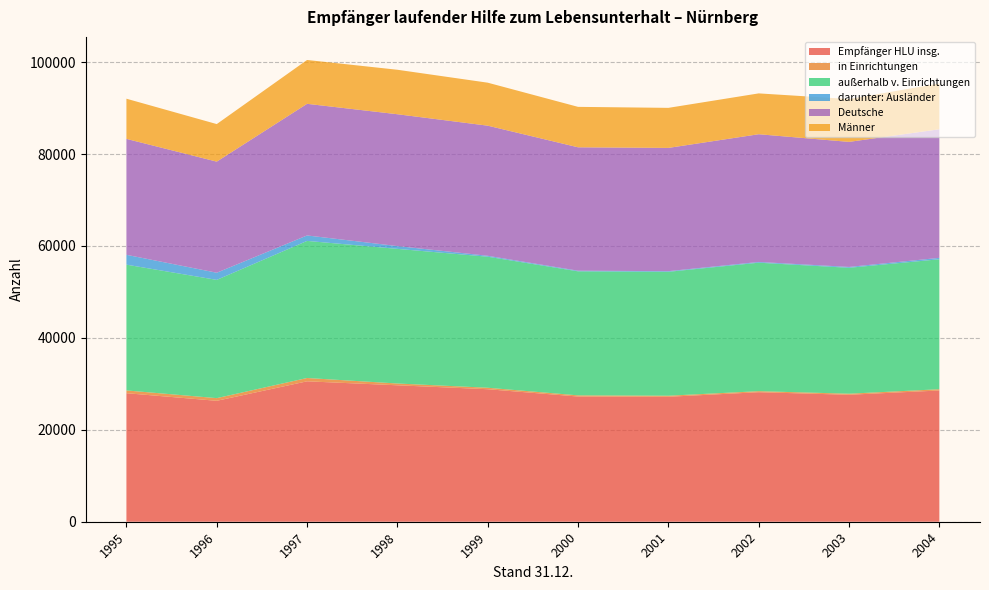

Reading right to left, list all the values displayed in this chart.

Empfänger HLU insg.: 28552	27622	28176	27185	27237	28828	29681	30547	26307	27964
in Einrichtungen: 275	230	227	229	254	322	392	723	582	601
außerhalb v. Einrichtungen: 28277	27392	27949	26956	26983	28506	29289	29824	25725	27363
darunter: Ausländer: 306	187	163	143	141	201	609	1188	1557	2143
Deutsche: 27971	27205	27786	26813	26842	28305	28680	28636	24168	25220
Männer: 9957	9319	8885	8712	8798	9353	9675	9537	8169	8739